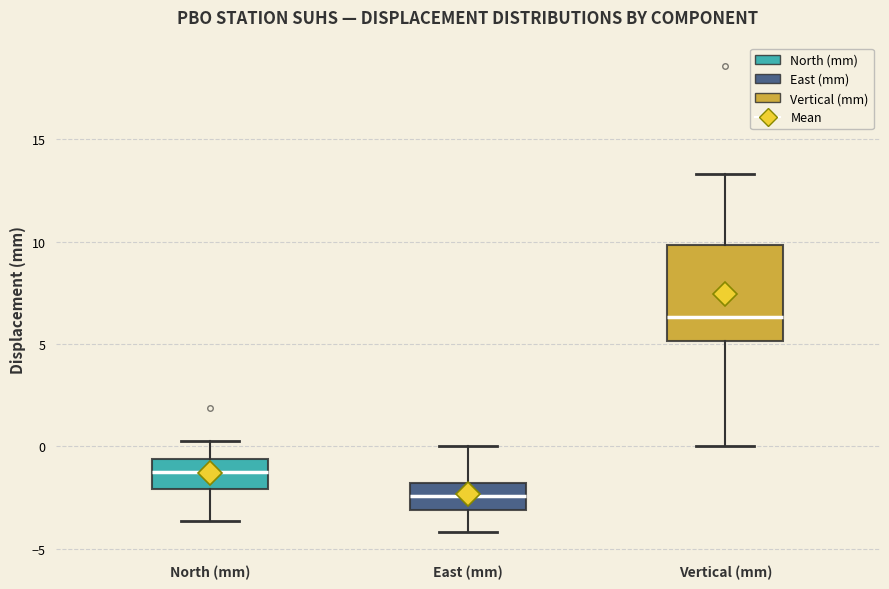

Where does the median line of the box for Vertical (mm) sit on the y-axis? The values are not printed on the chart, so give them approximately, as read against the axis.

6.5